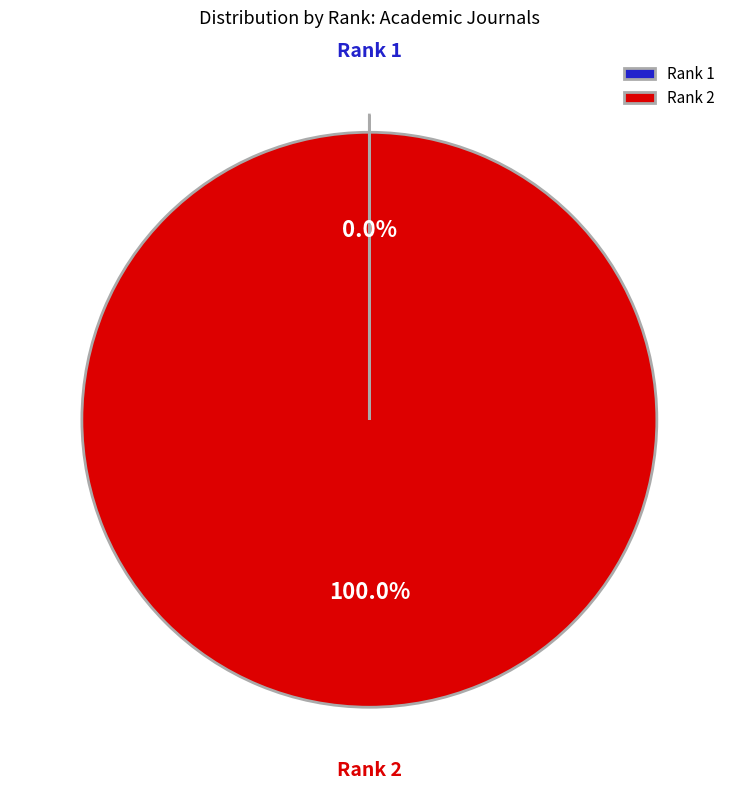

To the nearest percent, what portion does Rank 2 represent?

100%